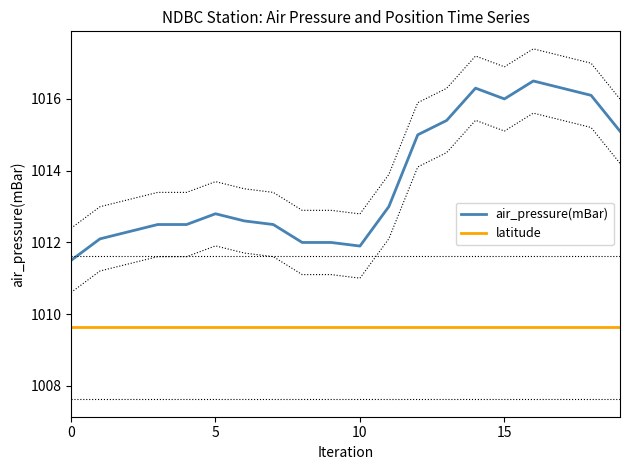

What are all the series names shown in the legend?

air_pressure(mBar), latitude